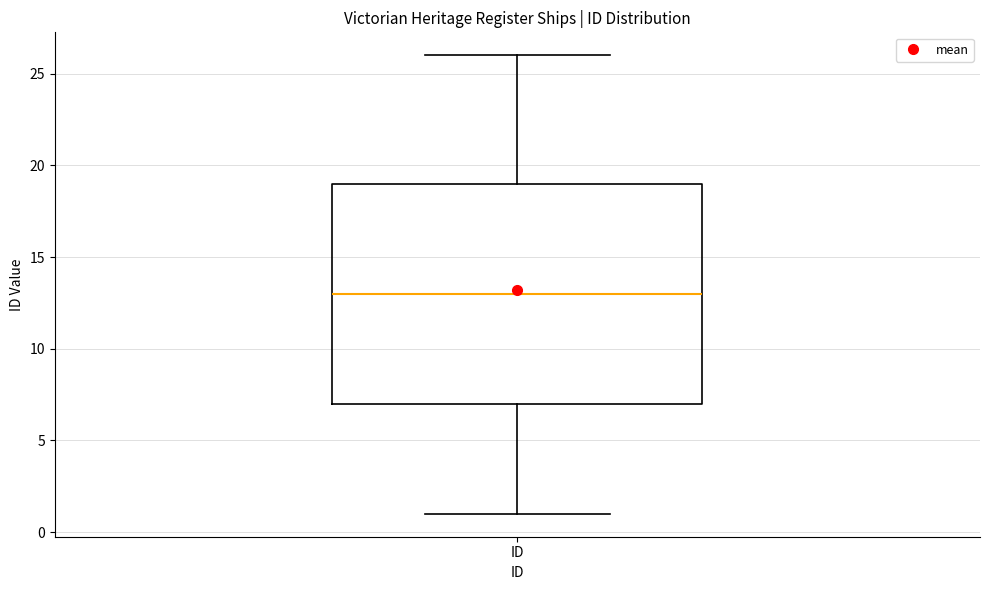

Transcribe this box plot: give where the median line is, the range the box spans, and where the two whiskers end, as read against the y-axis. The values are not printed on the chart, so give them approximately, as read against the axis.

median 13, box 7 to 19, whiskers 1 to 26